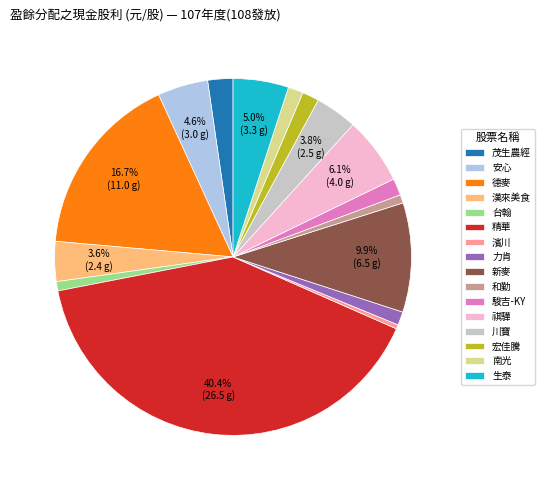

Combined, do 茂生農經 and 新麥 account for over 50%?

No